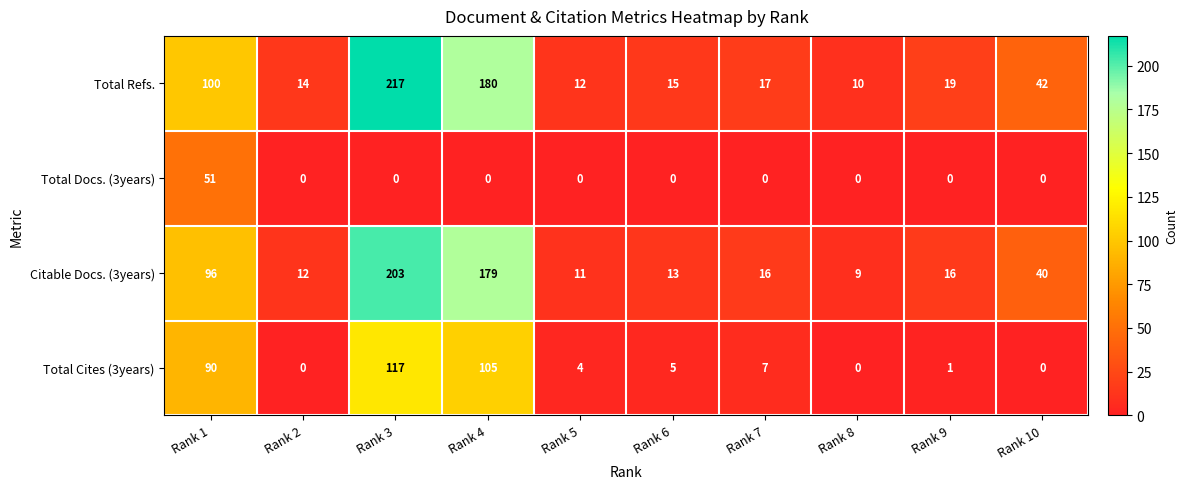

How many values in Total Cites (3years) are above zero?

7